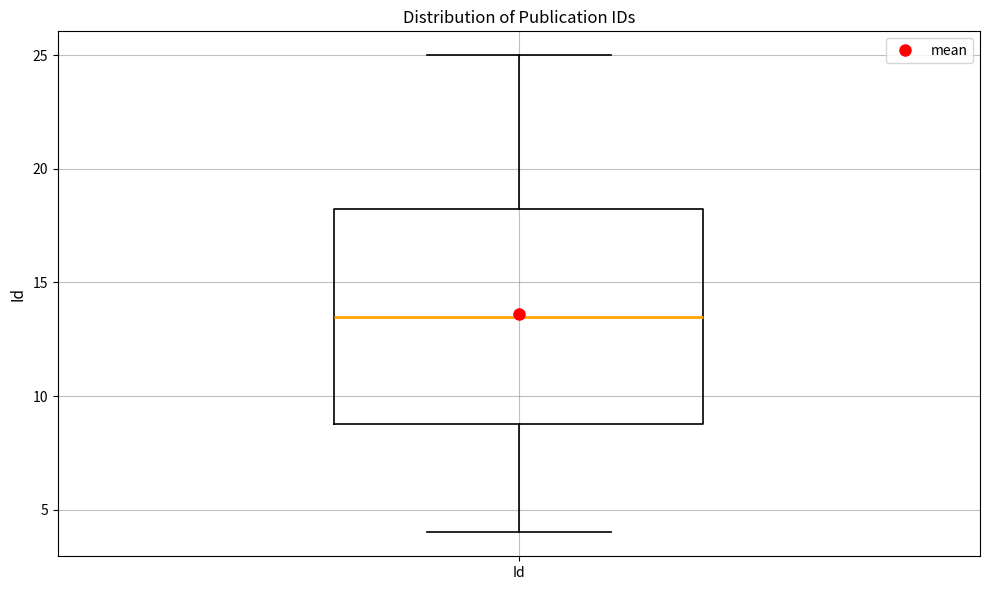

Read this box plot against the y-axis: the position of the median line, the range covered by the box, and the ends of both whiskers. The values are not printed on the chart, so give them approximately, as read against the axis.

median 13.5, box 9.0 to 18.5, whiskers 4.0 to 25.0